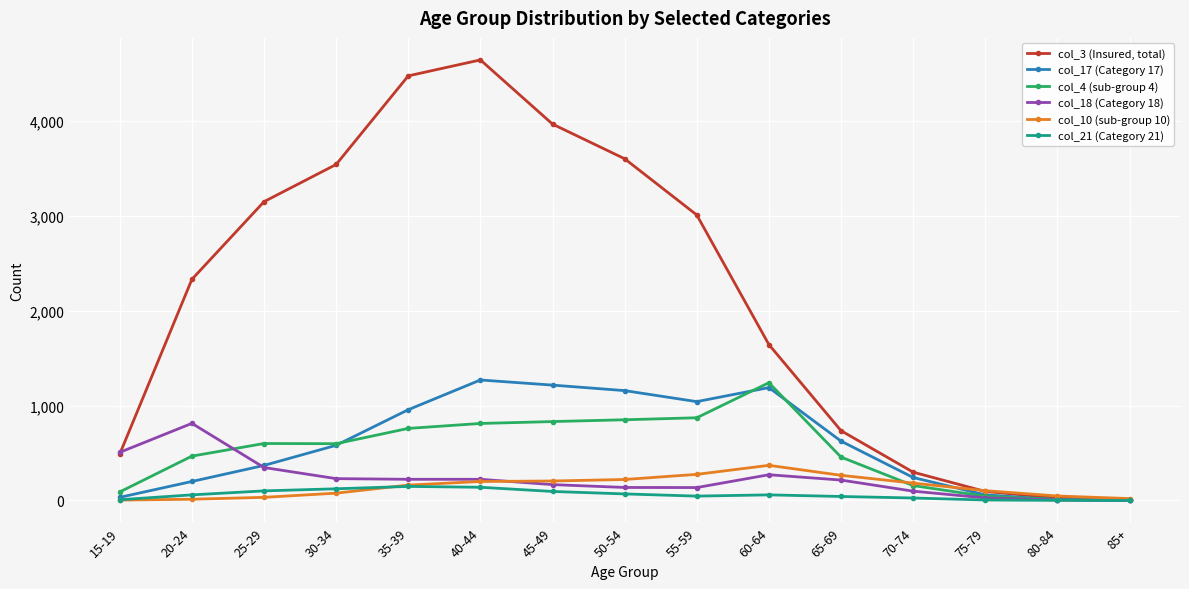

At how many categories does at least one series exceed 2269?

8